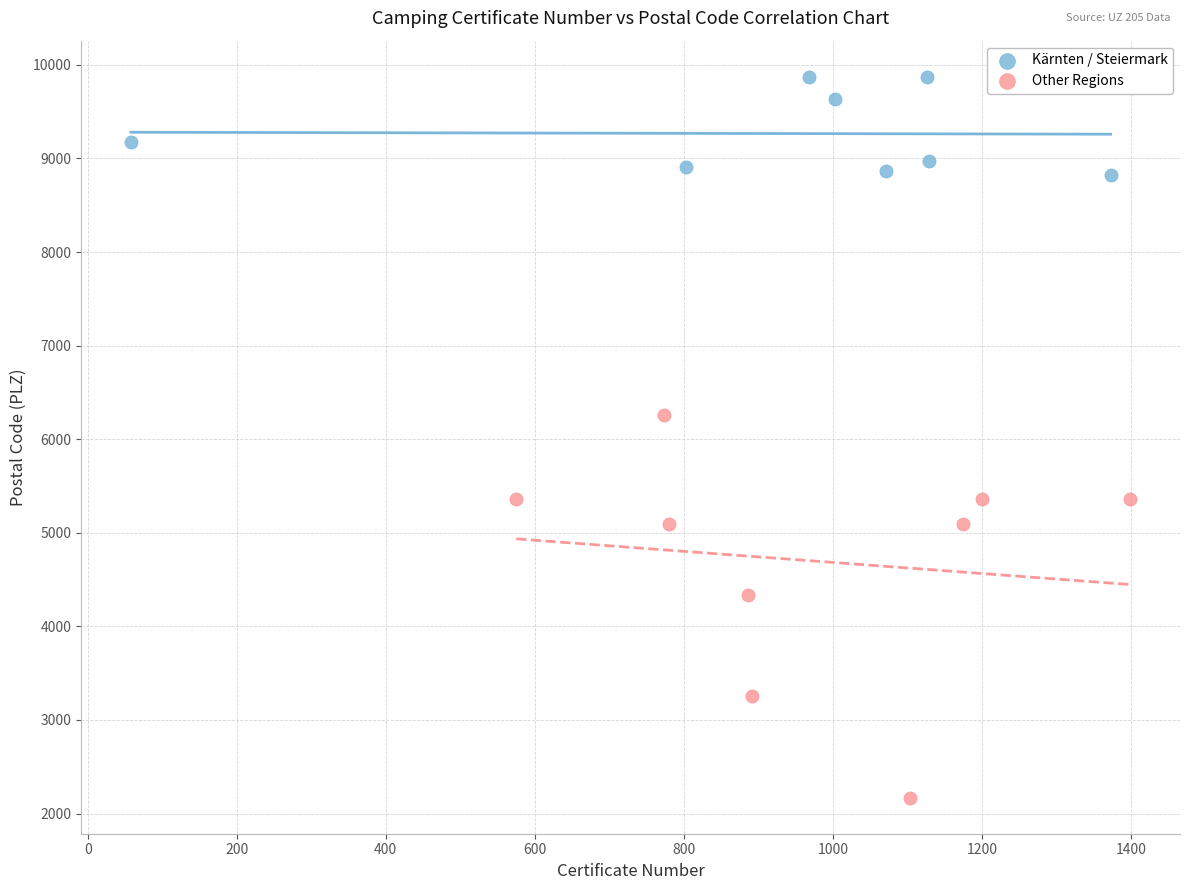

Which series contains the highest Y value?

Kärnten / Steiermark